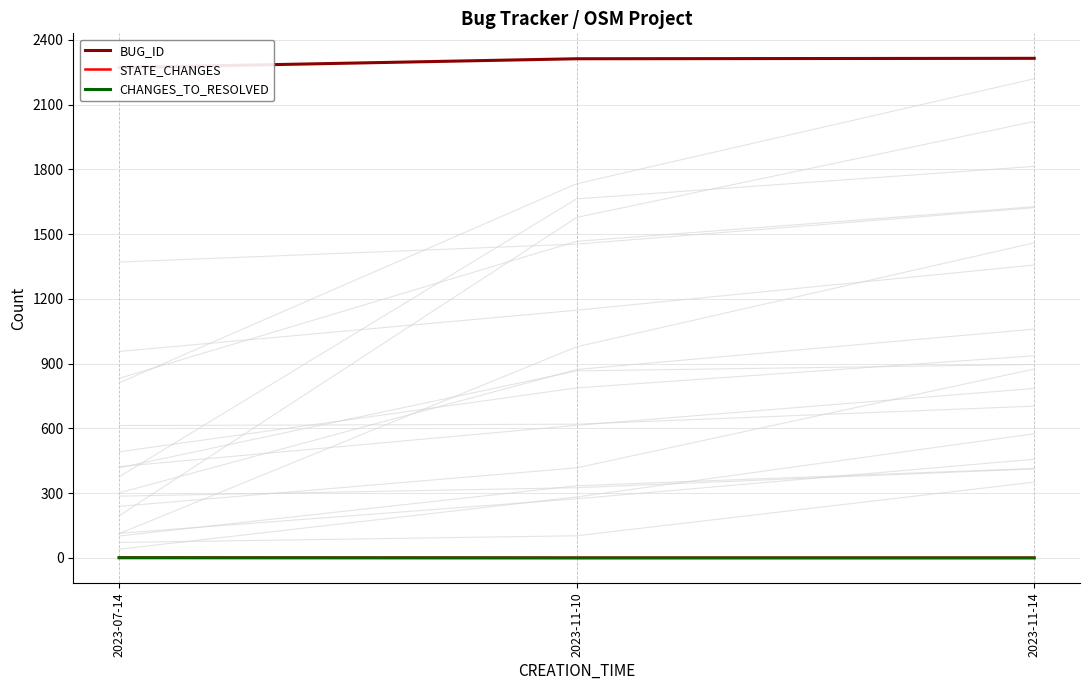

What are all the series names shown in the legend?

BUG_ID, STATE_CHANGES, CHANGES_TO_RESOLVED